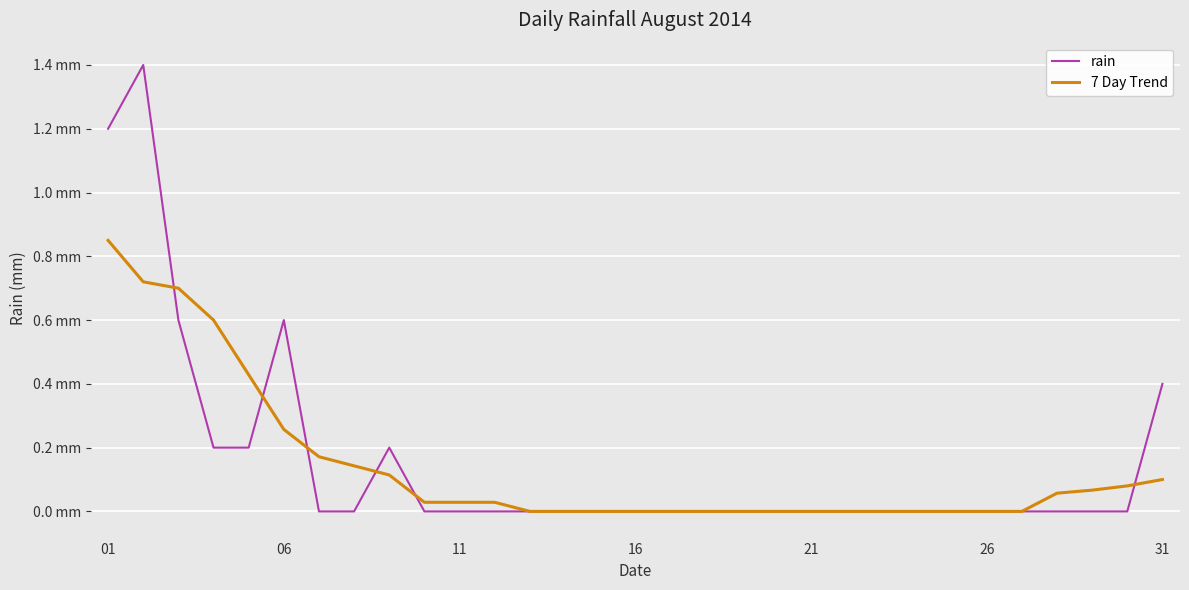

What is the difference between the maximum and minimum values in the rain series?

1.4